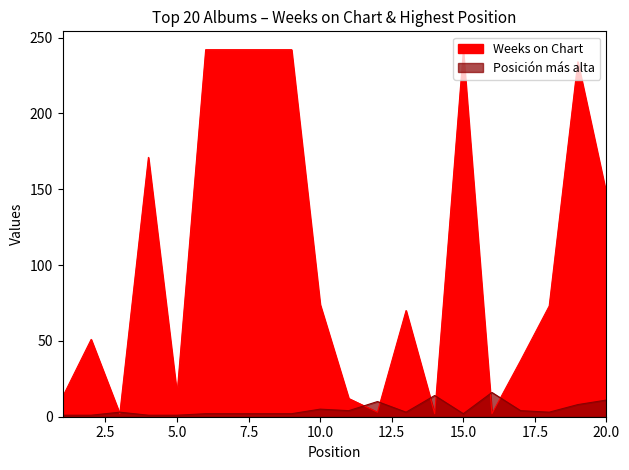

At which category does the chart reach its minimum across all series?

1